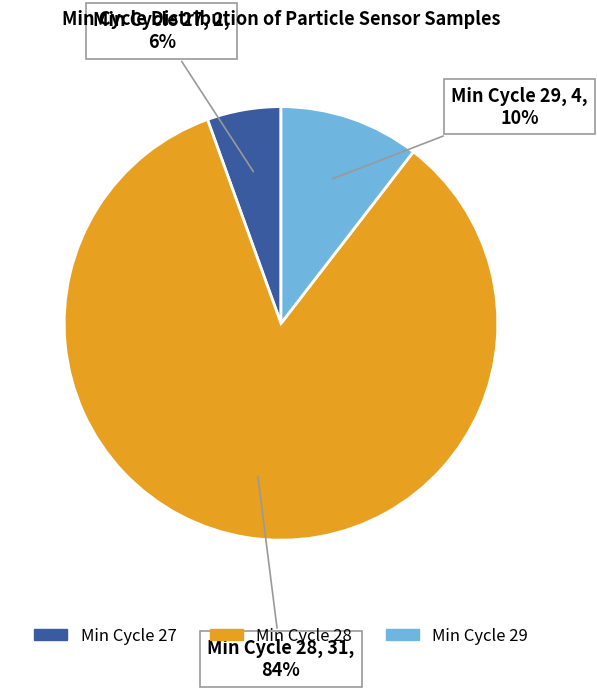

Count the number of slices in the pie.

3